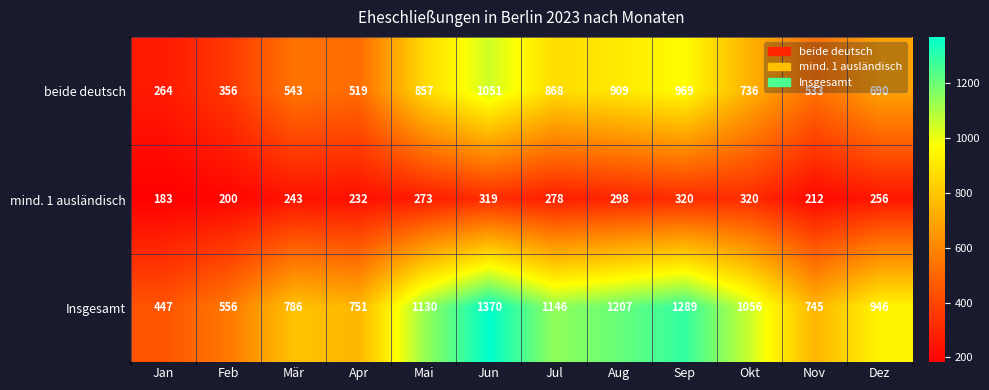

At how many categories does at least one series exceed 1169?

3